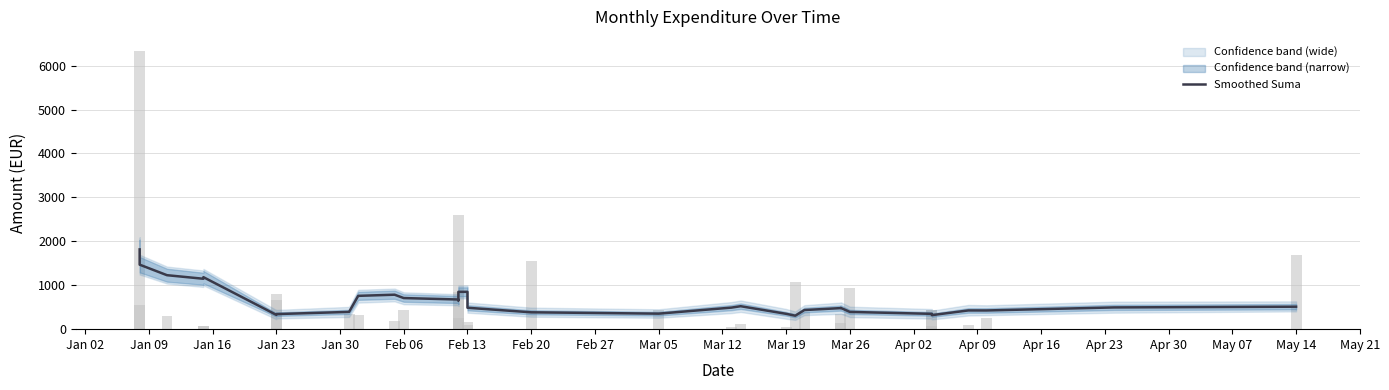

How many series are shown in this chart?

1